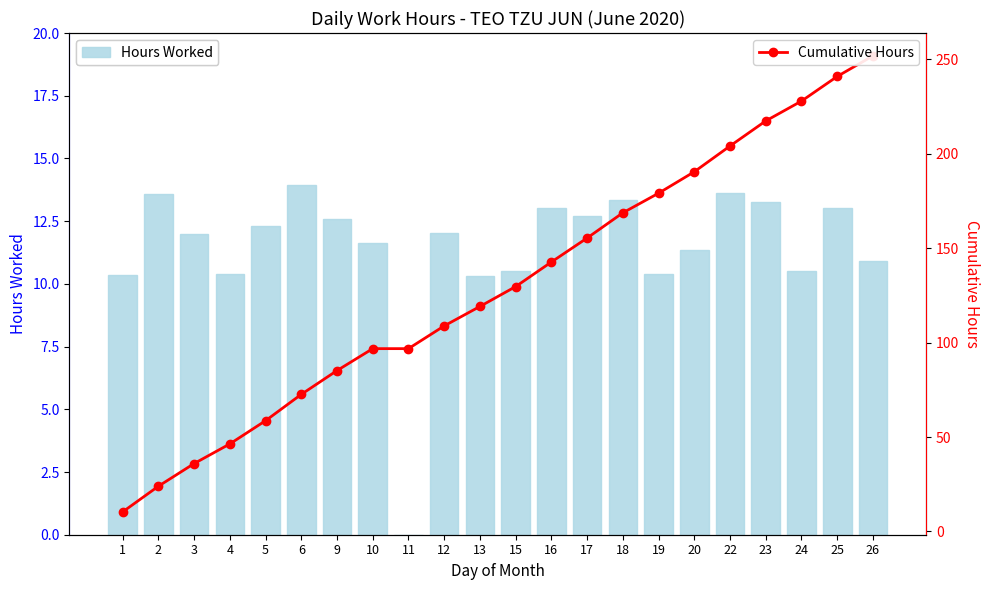

Reading left to right, transcribe all the data shown in this chart.

Hours Worked: 1=10.4	2=13.6	3=12.0	4=10.4	5=12.3	6=13.9	9=12.6	10=11.6	11=0.0	12=12.0	13=10.3	15=10.5	16=13.0	17=12.7	18=13.3	19=10.4	20=11.3	22=13.6	23=13.3	24=10.5	25=13.0	26=10.9
Cumulative Hours: 1=10.4	2=23.9	3=36.0	4=46.4	5=58.6	6=72.6	9=85.2	10=96.8	11=96.8	12=108.8	13=119.1	15=129.6	16=142.6	17=155.3	18=168.7	19=179.0	20=190.4	22=204.0	23=217.3	24=227.8	25=240.8	26=251.8